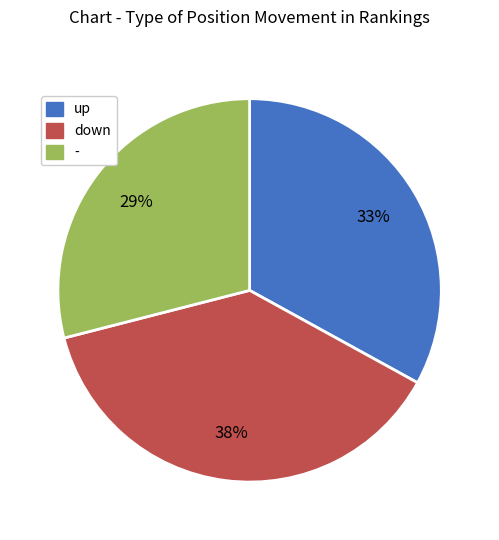

Between down and up, which is larger?

down